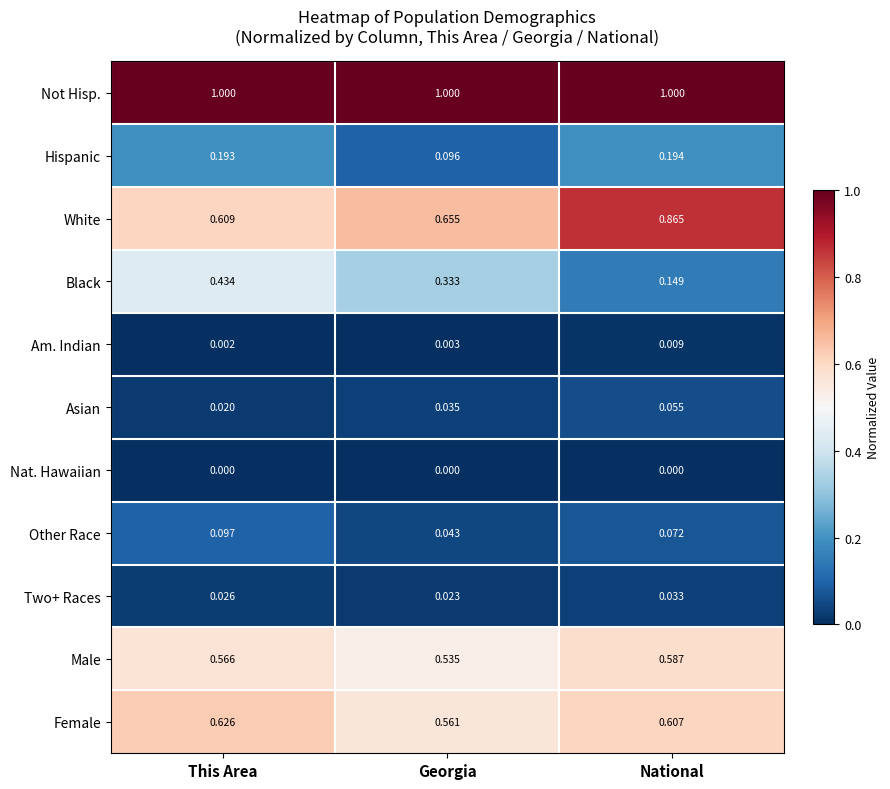

Count the number of data series in this chart.

11